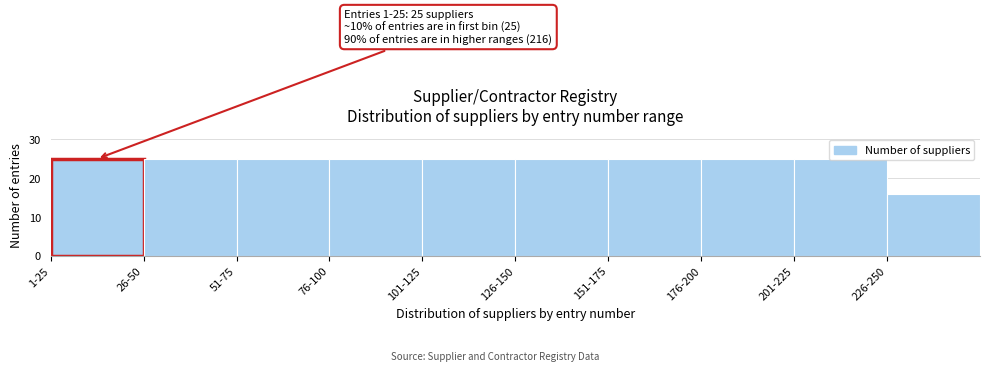

What is the difference between the maximum and minimum values?

9